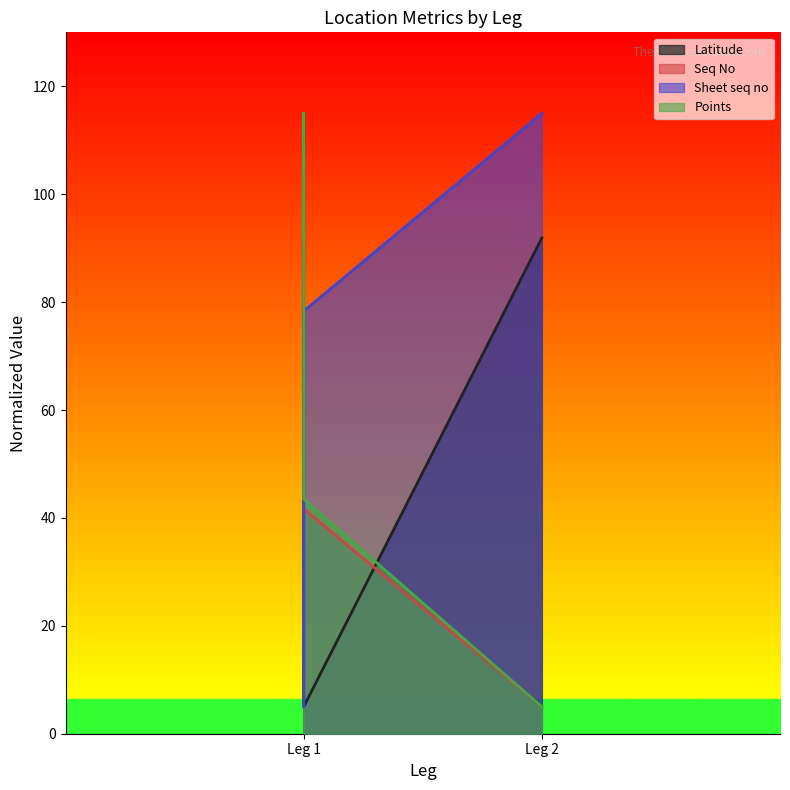

After their last crossing, which series has the higher values: Sheet seq no or Latitude?

Sheet seq no